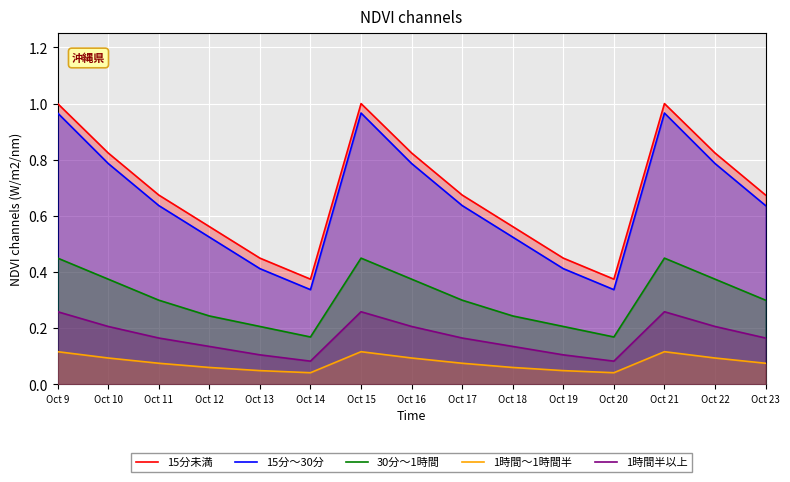

Which series has the largest total across all categories?

15分未満